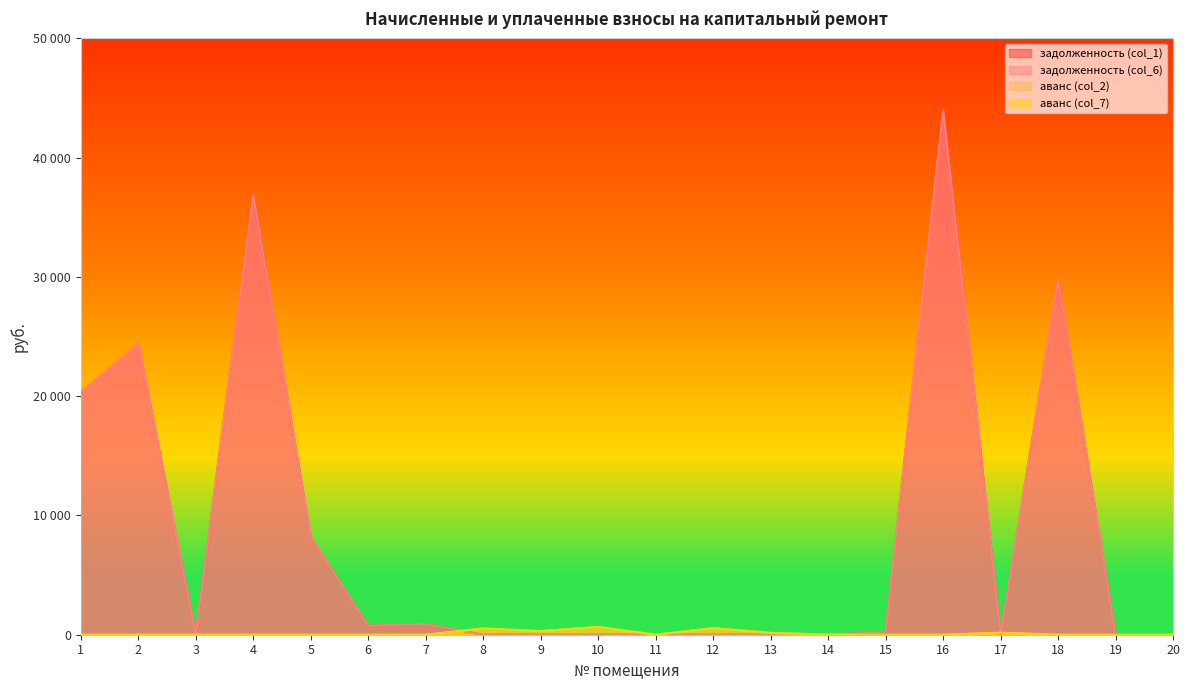

Does the chart have visible grid lines?

No